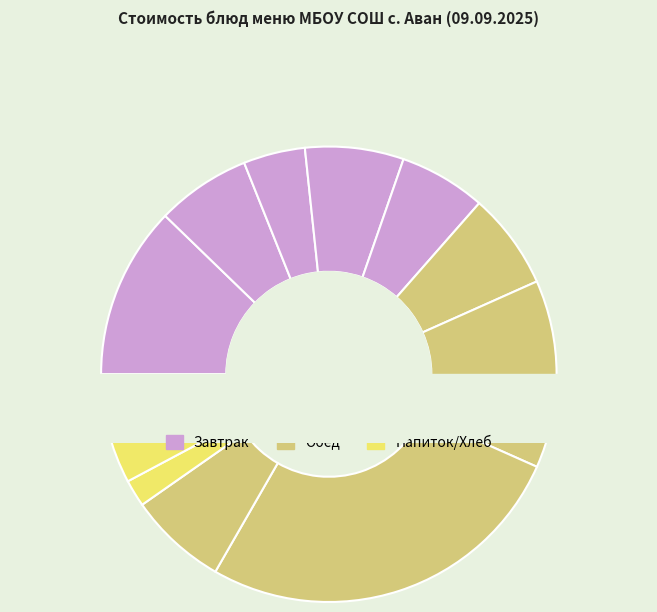

Which category has the biggest portion of the pie?

гуляш